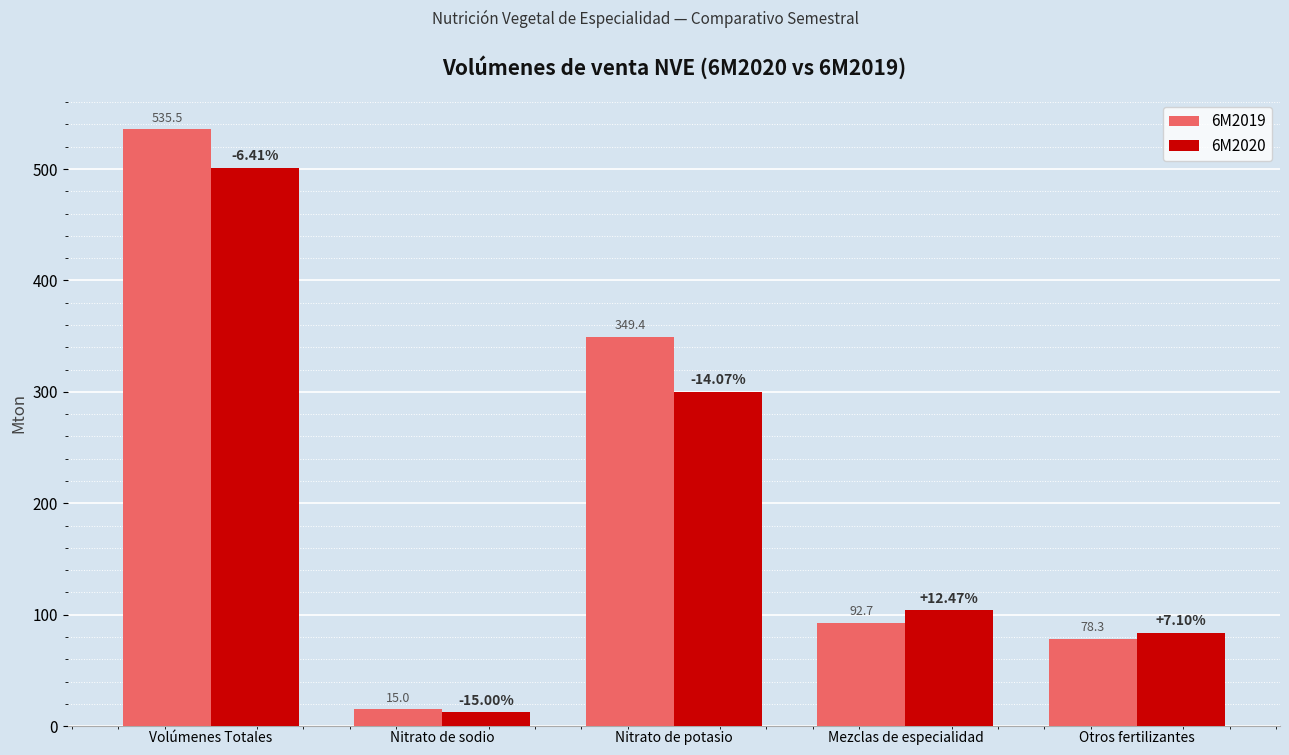

What is the difference between the second highest and second lowest values in the 6M2020 series?

216.4